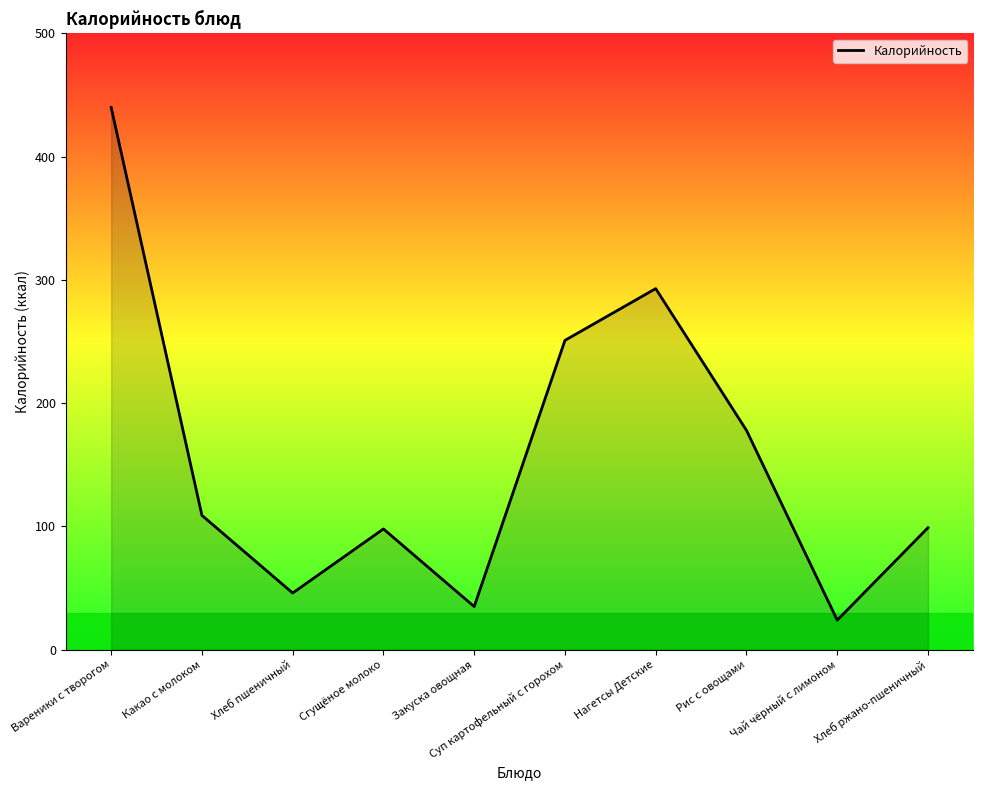

How many lines are shown in the chart?

1